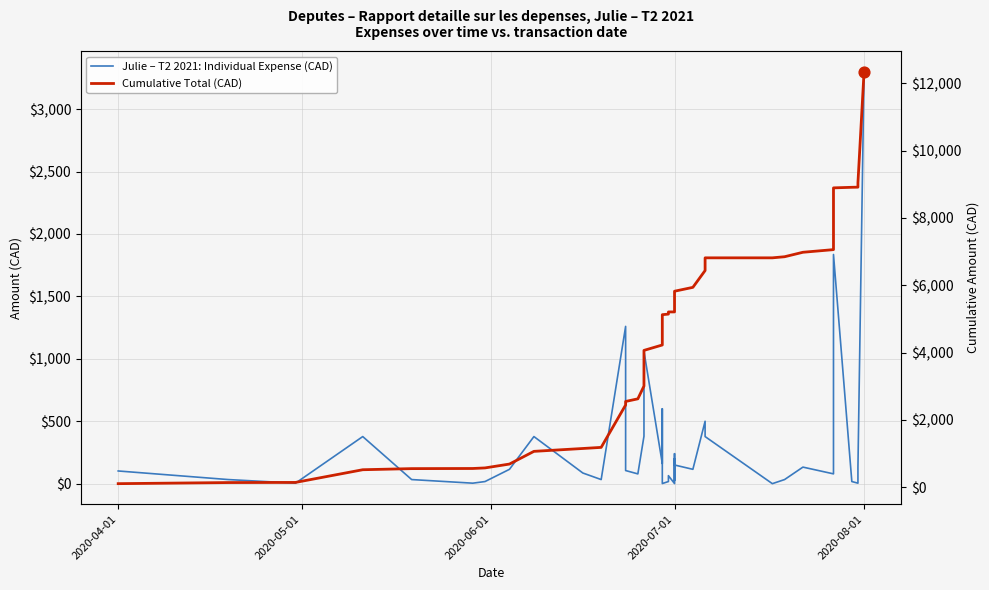

At how many categories does at least one series exceed 8392?

5